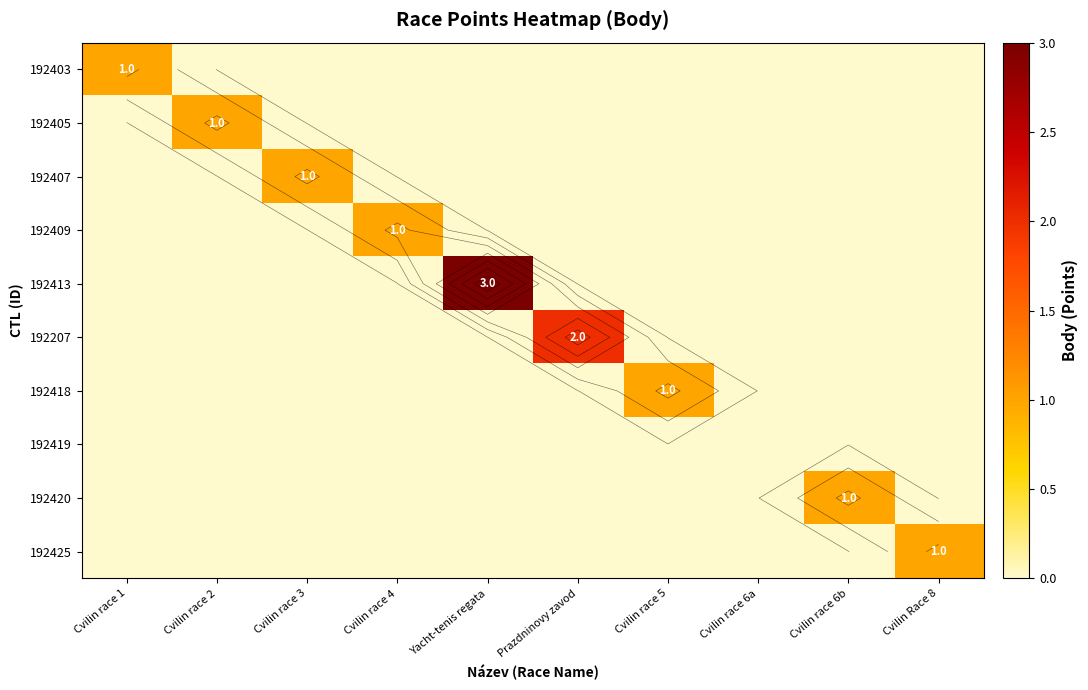

What is the greatest value displayed?

3